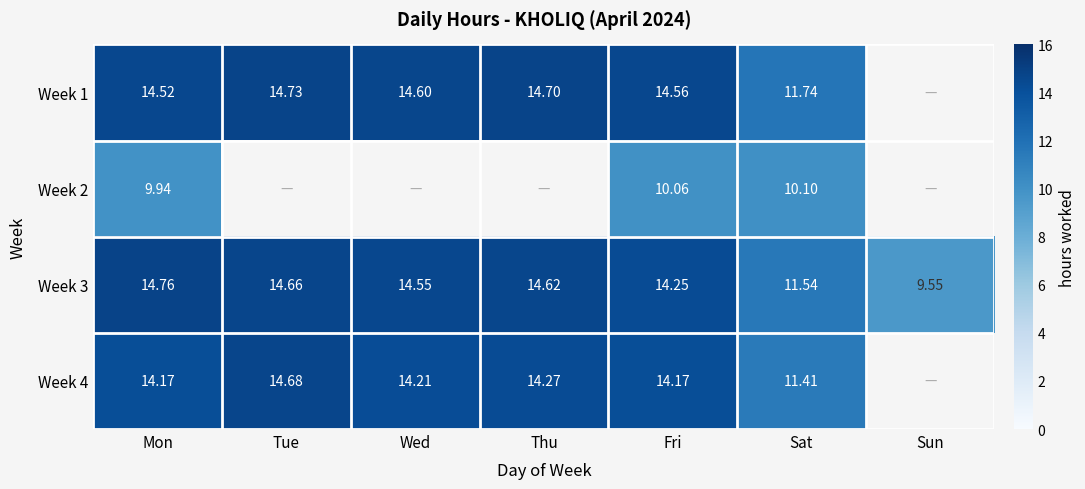

At which label does Week 3 reach its peak?

Mon